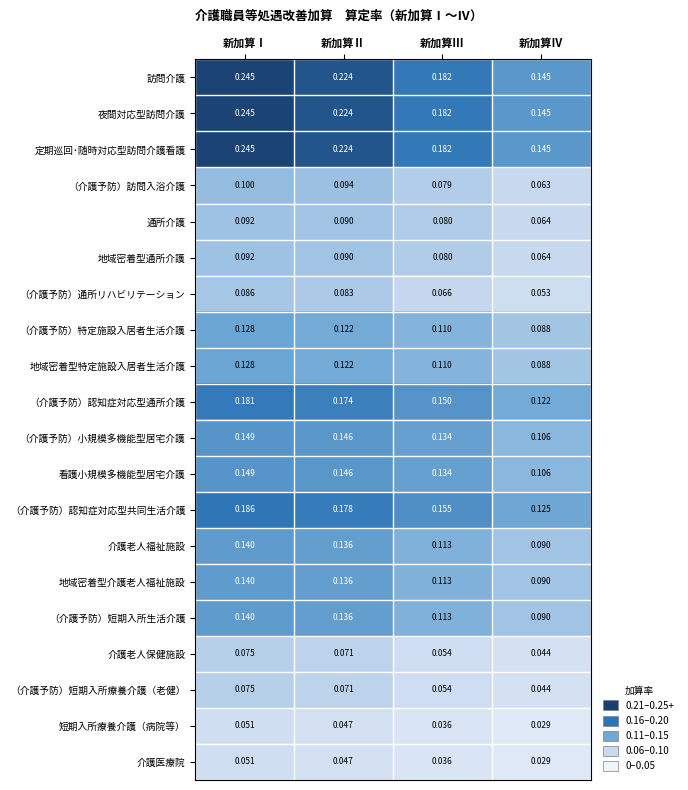

Is the value of 介護老人保健施設 at 新加算Ⅲ greater than the value of 訪問介護 at 新加算Ⅱ?

No